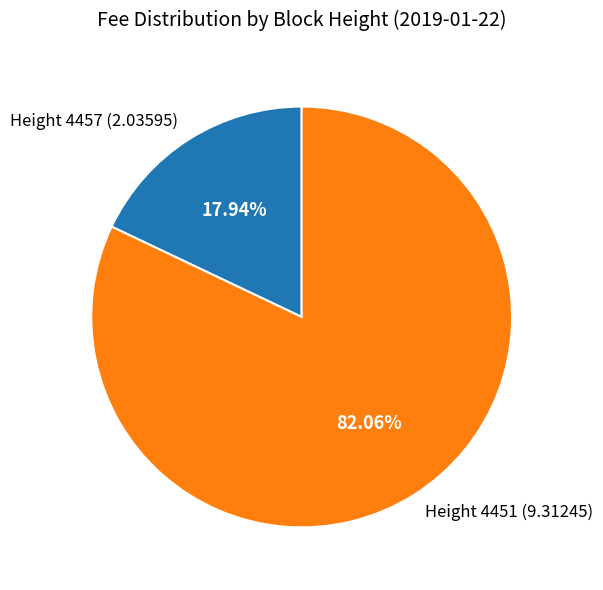

Between Height 4457 (2.03595) and Height 4451 (9.31245), which is larger?

Height 4451 (9.31245)